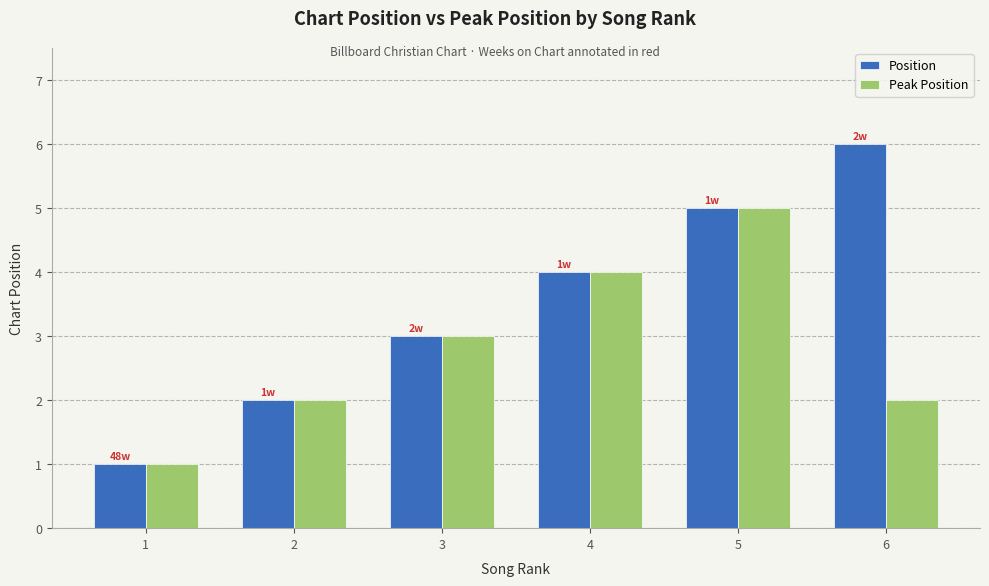

Does the chart contain stacked bars?

No